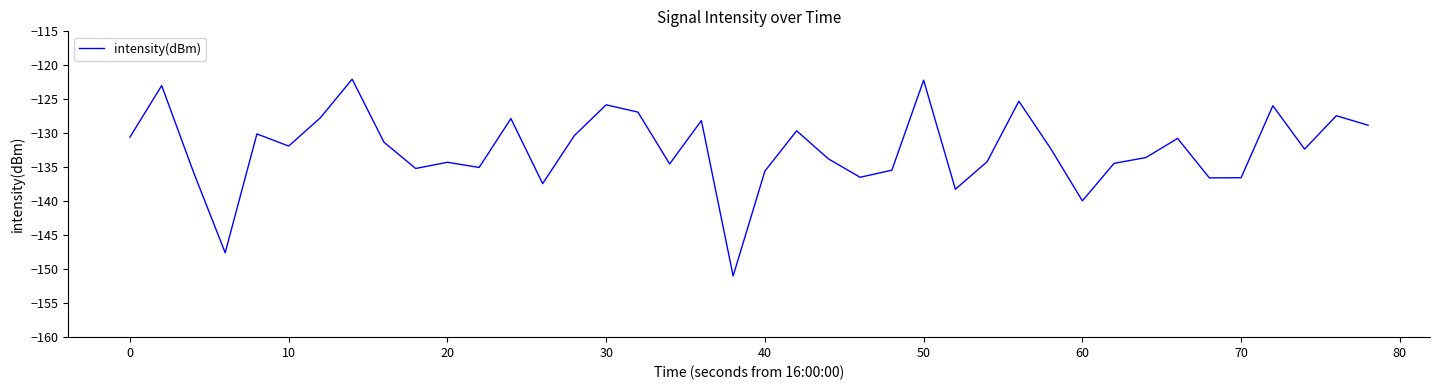

What is the minimum value shown in the chart?

-151.0